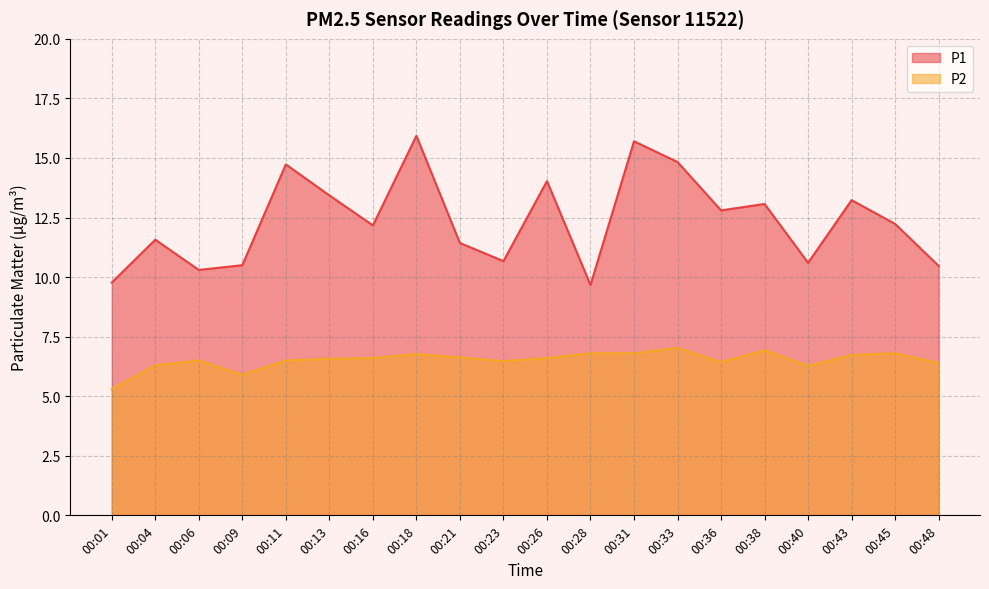

What is the maximum value for P2?

7.0